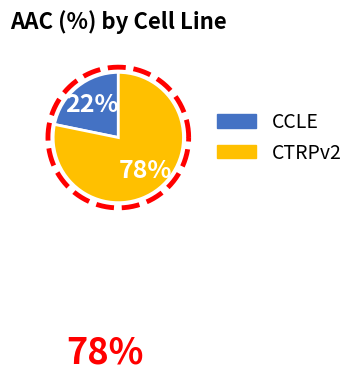

Count the number of slices in the pie.

2